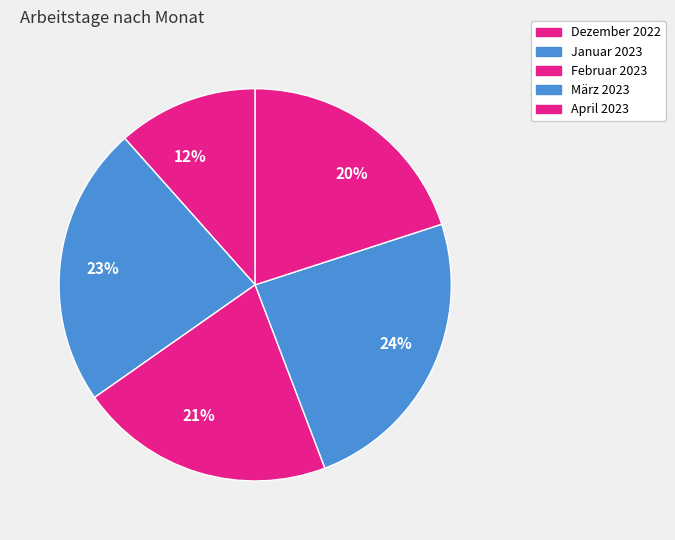

To the nearest percent, what percentage of the pie is Februar 2023?

21%